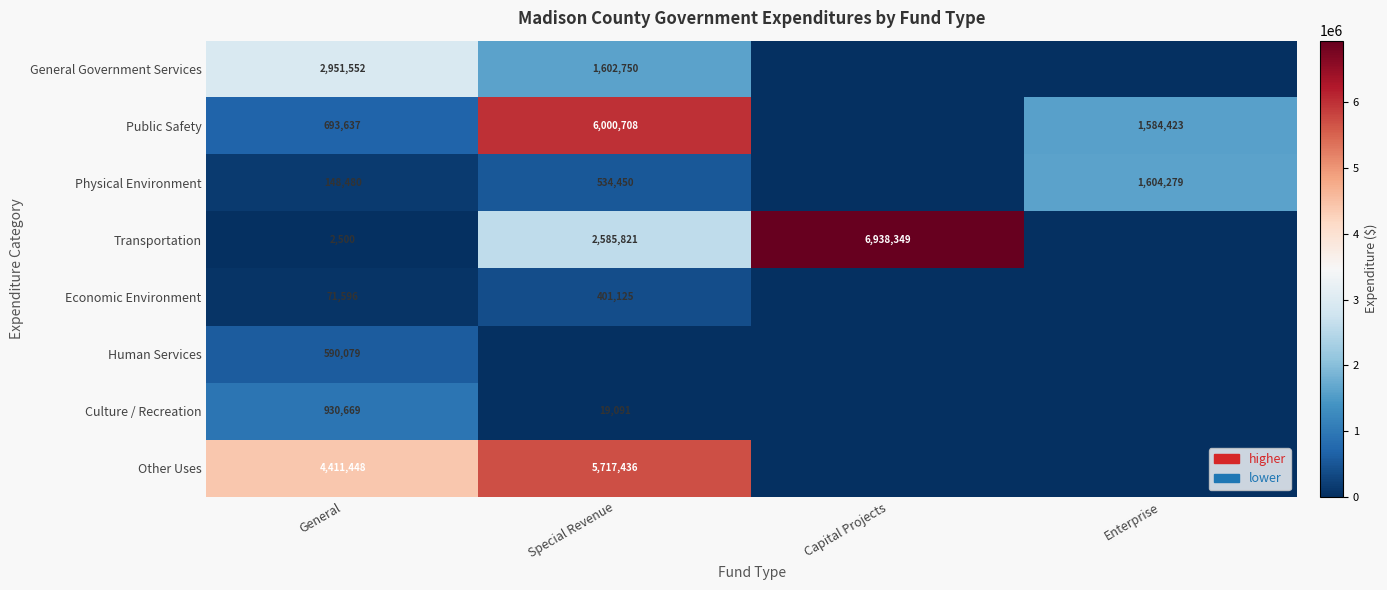

What is the maximum value shown in the chart?

6938349